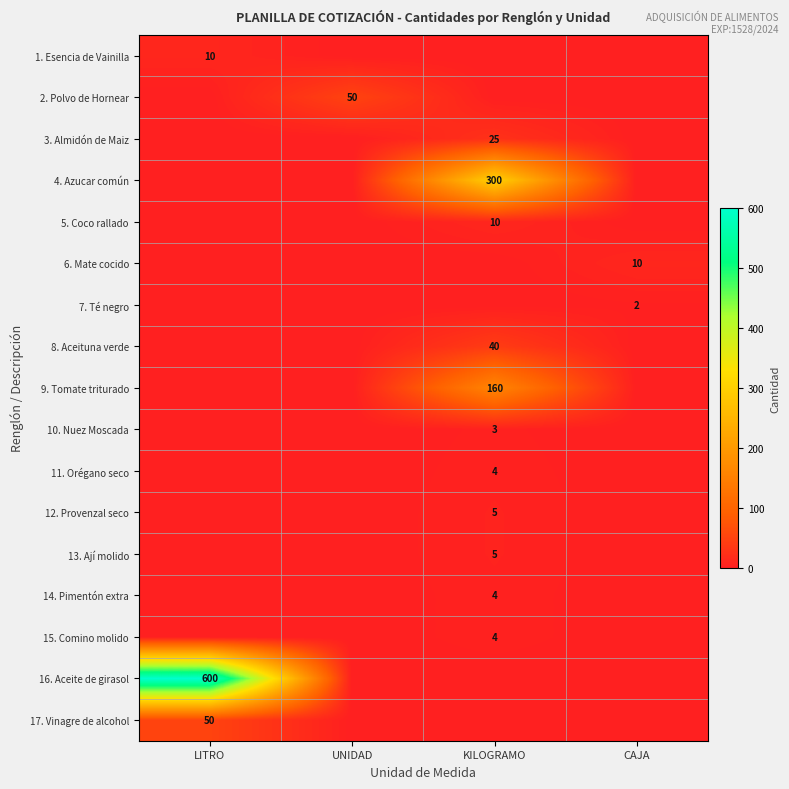

True or false: 16. Aceite de girasol has a value of 600 at LITRO.

True